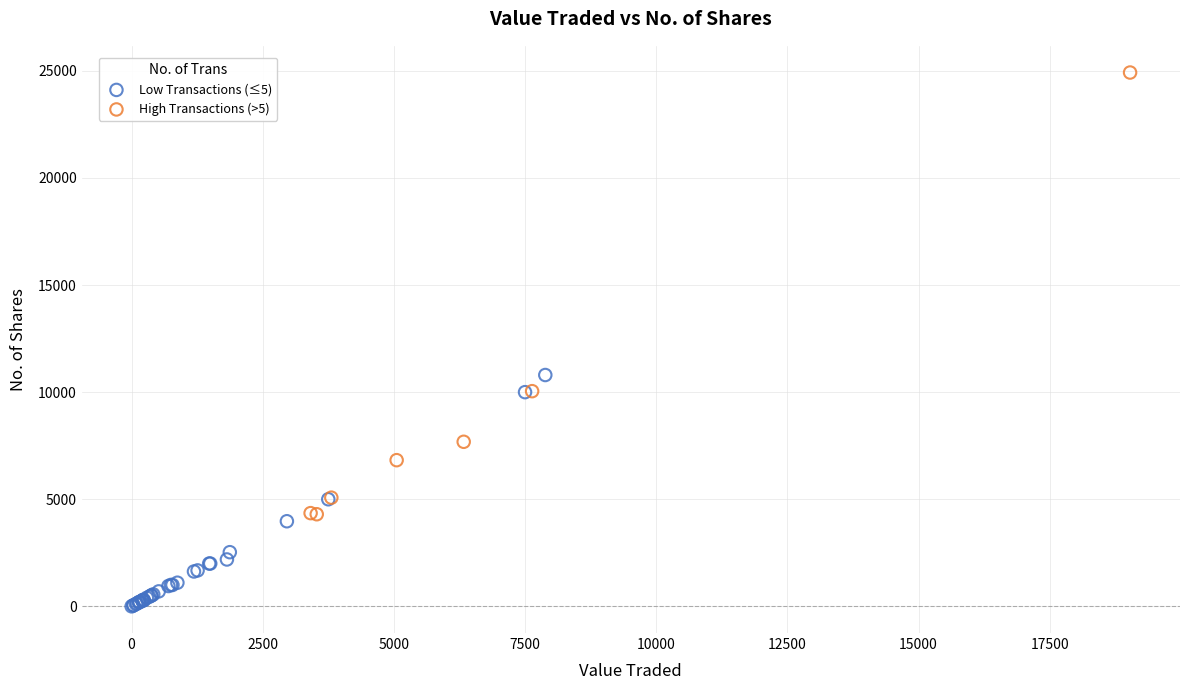

Which series contains the highest Y value?

High Transactions (>5)